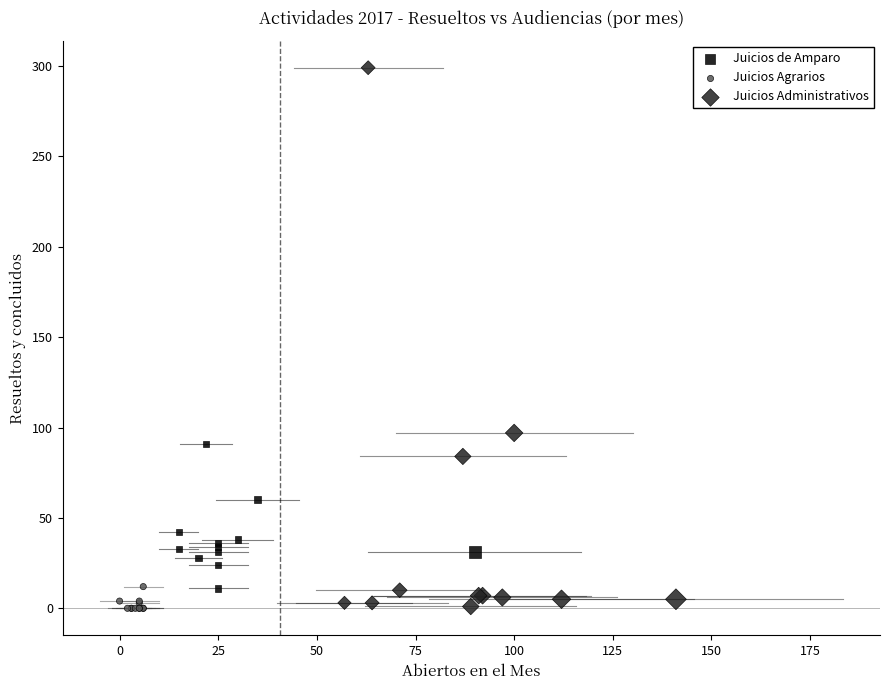

Which series contains the highest Y value?

Juicios Administrativos